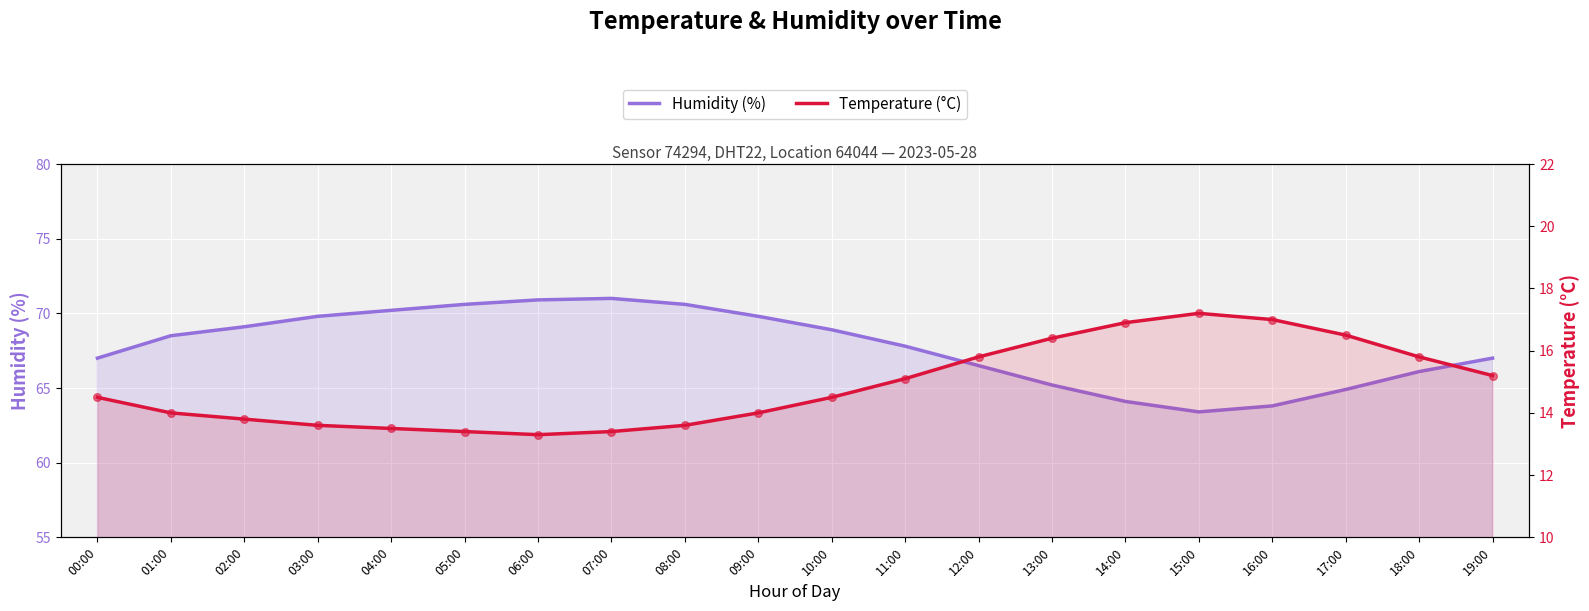

At which category is the sum across all series the highest?

07:00